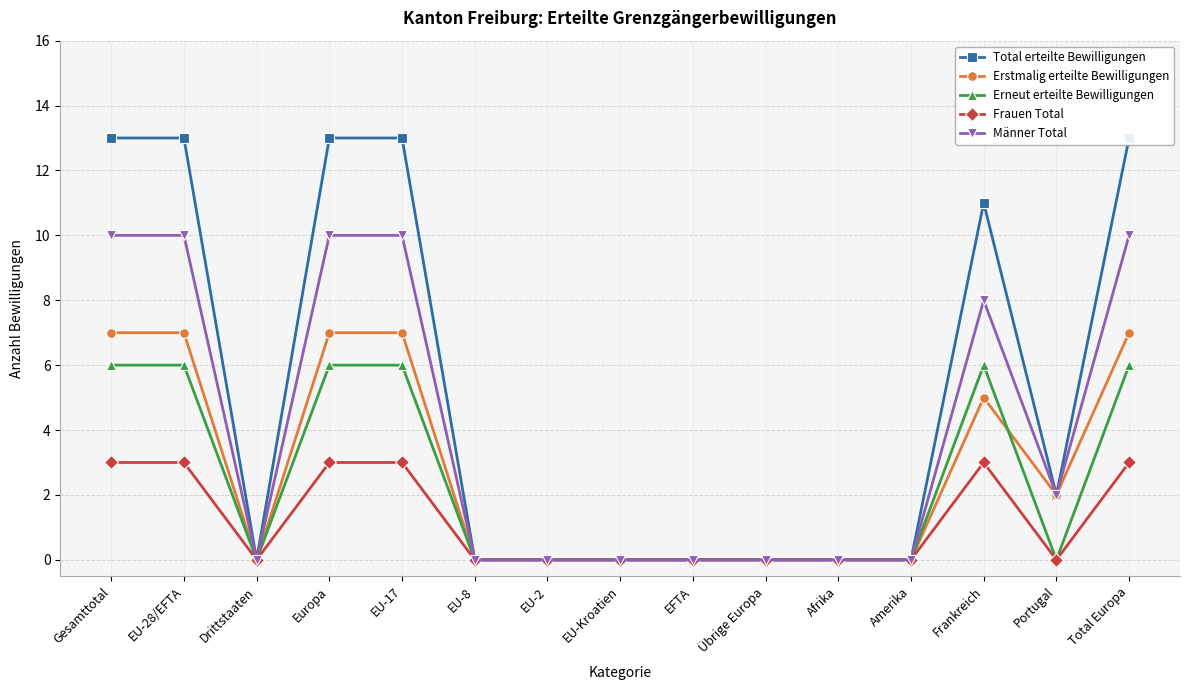

Count the number of data series in this chart.

5